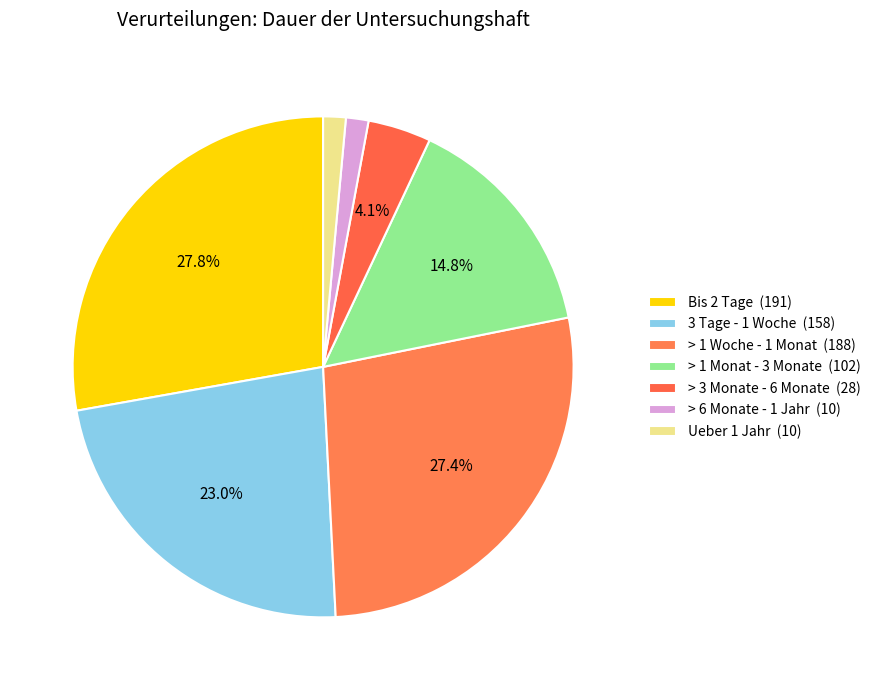

Count the number of slices in the pie.

7